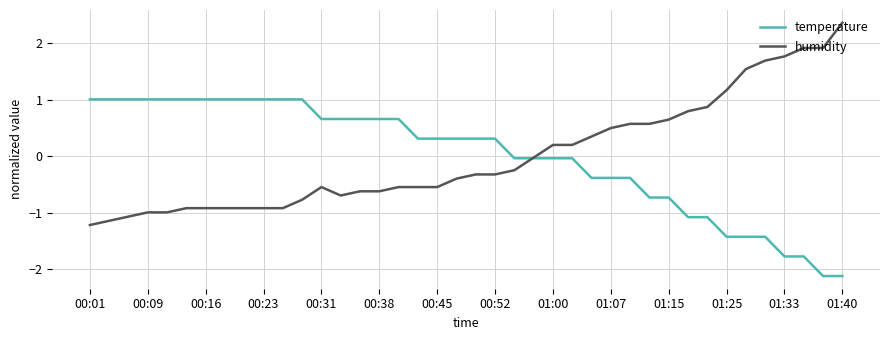

Which series has the widest spread of values?

humidity